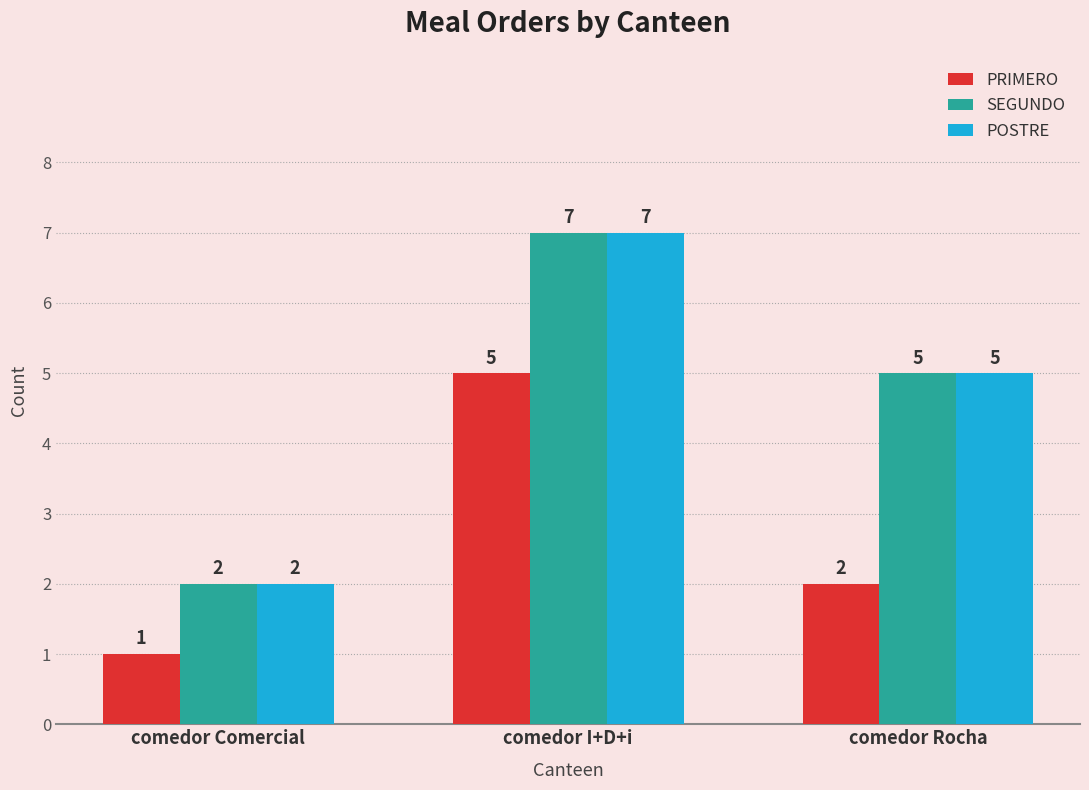

The value of POSTRE at comedor I+D+i is 7. True or false?

True